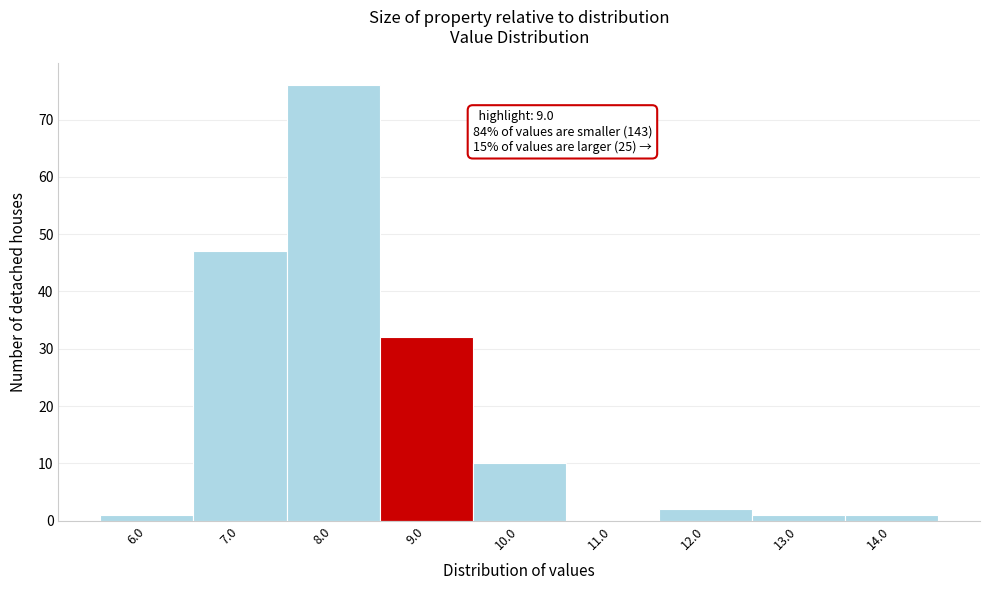

Over which range of the x-axis is the bar tallest?

7.5 to 8.5